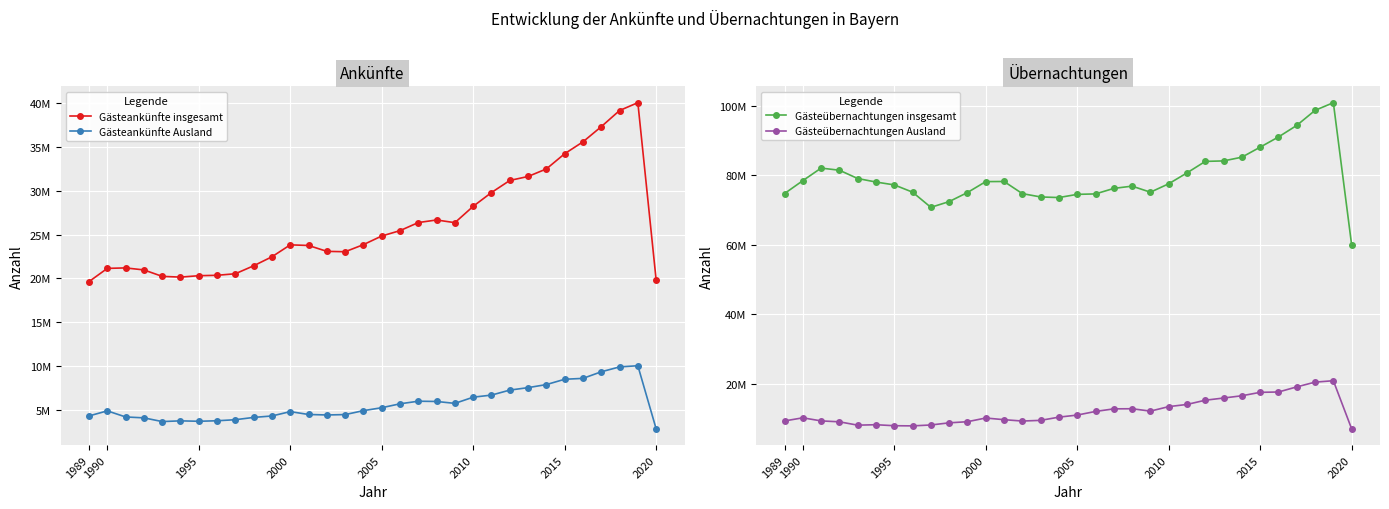

How many lines are shown in the chart?

4